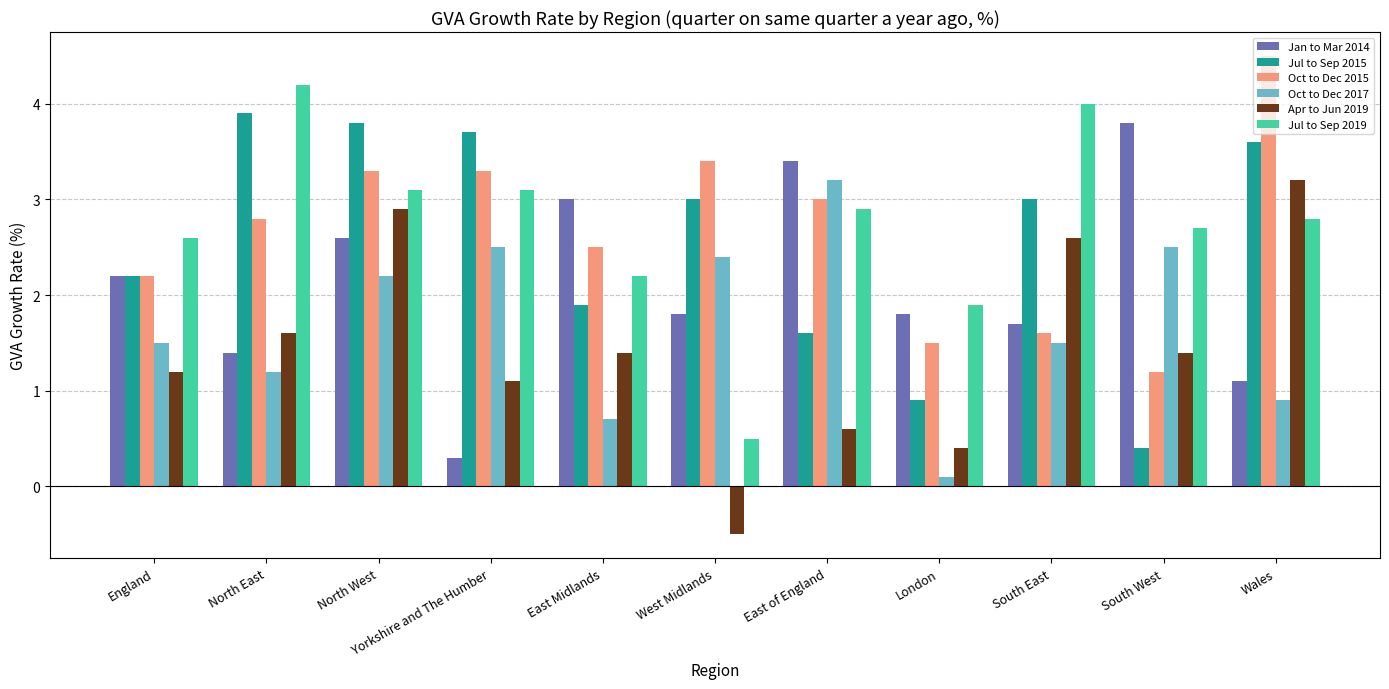

How many series are shown in this chart?

6